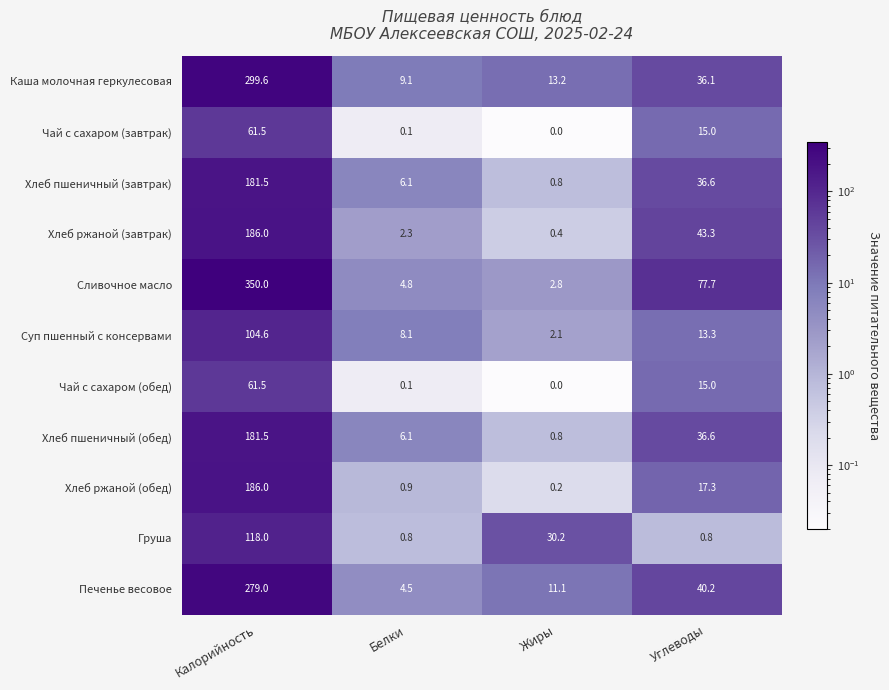

What is the difference between the second highest and second lowest values in the Груша series?

29.4